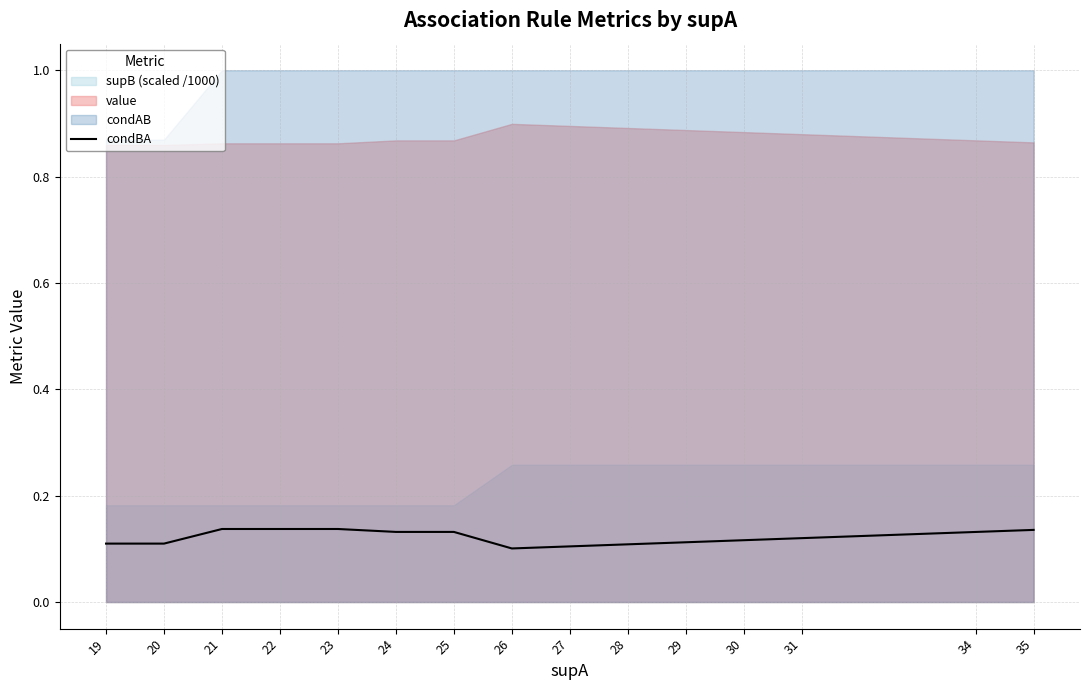

Where is the data nearest to the value 0?

26